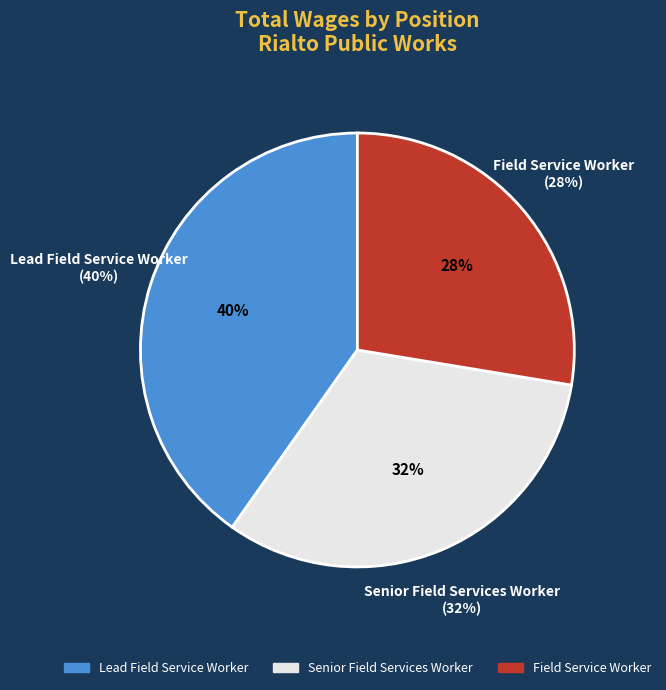

What percentage is the Senior Field Services Worker slice, to the nearest percent?

32%